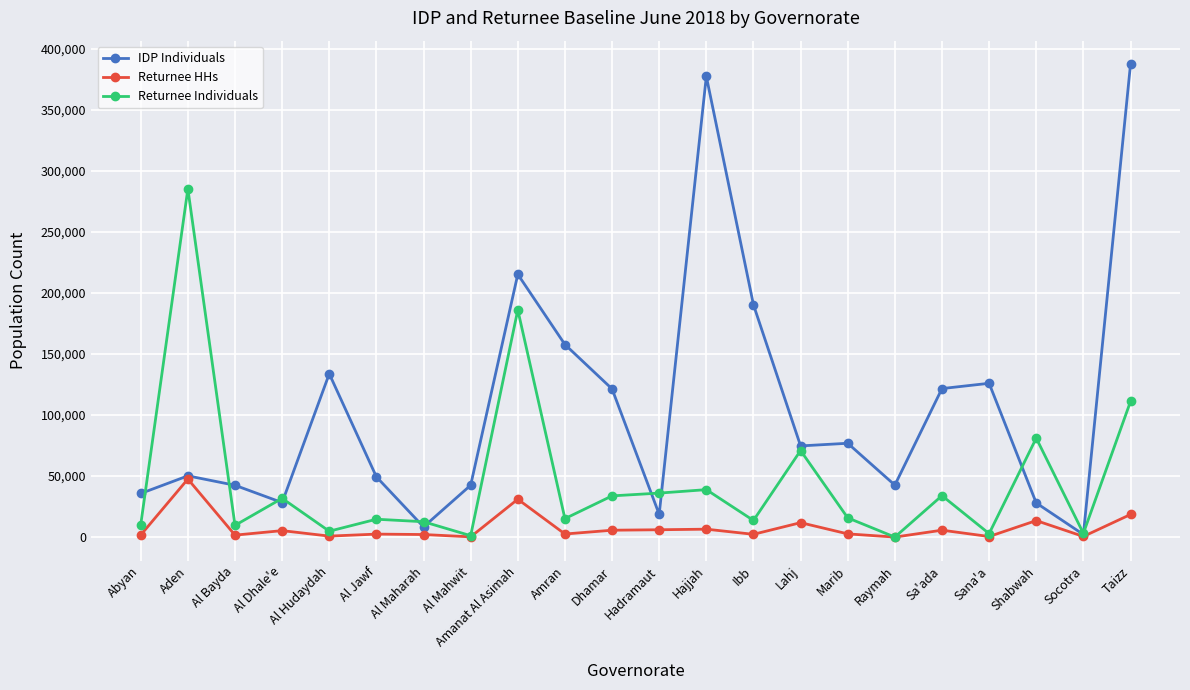

How many data points does each series have?

22